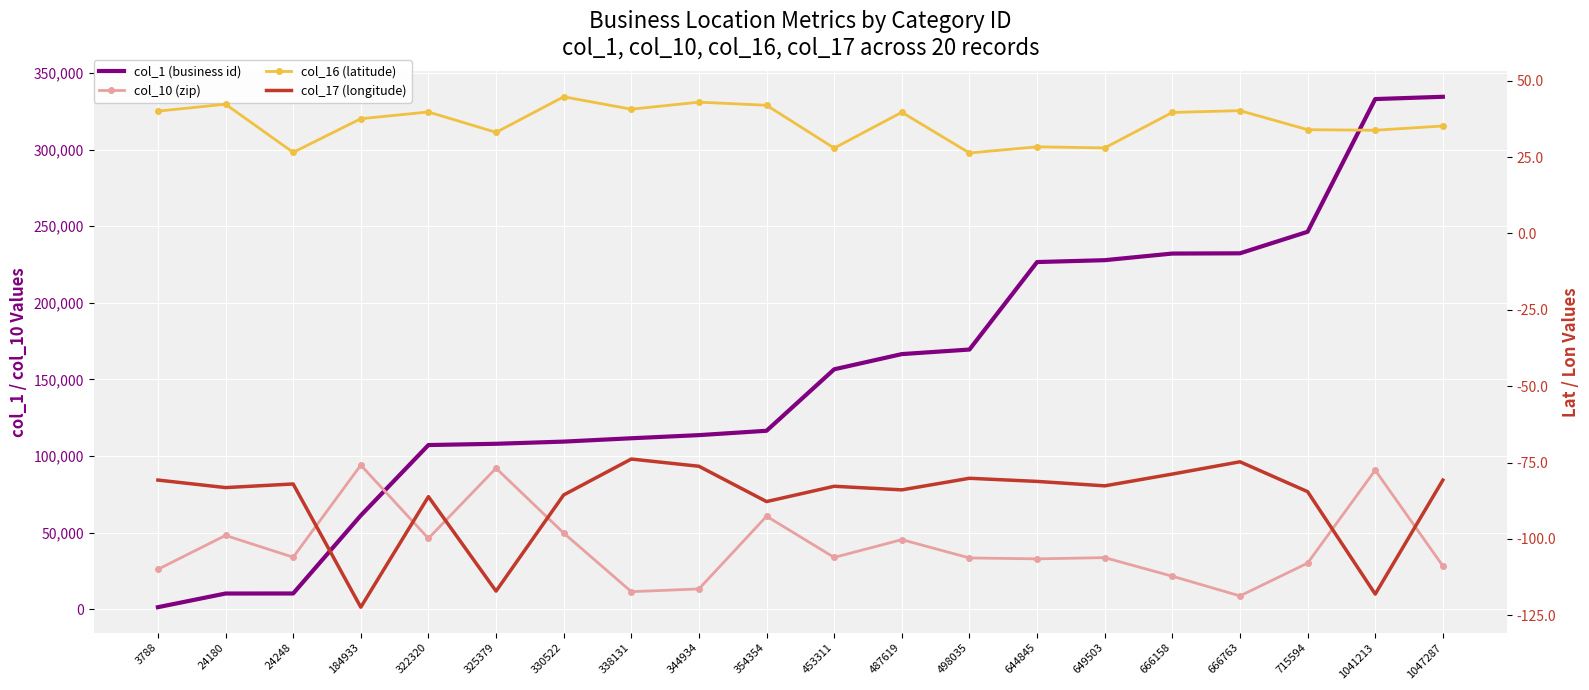

Is this an area chart (filled region under the line)?

No